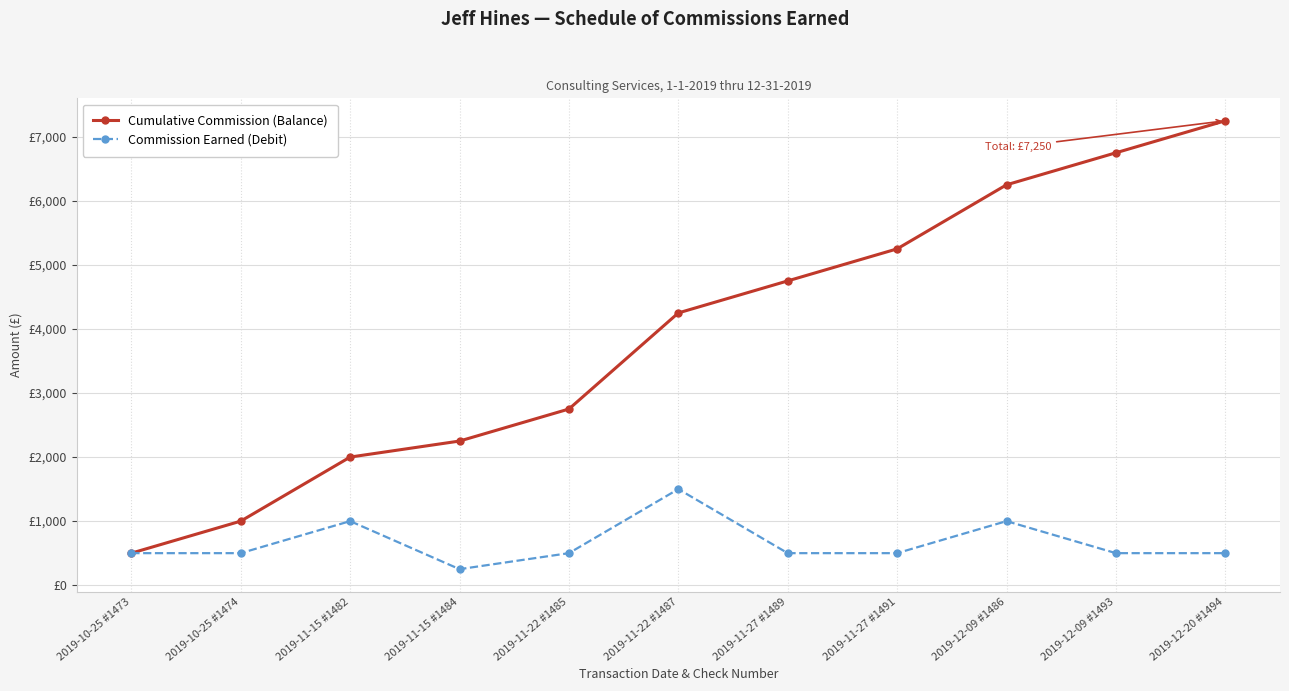

Does the chart have visible grid lines?

Yes